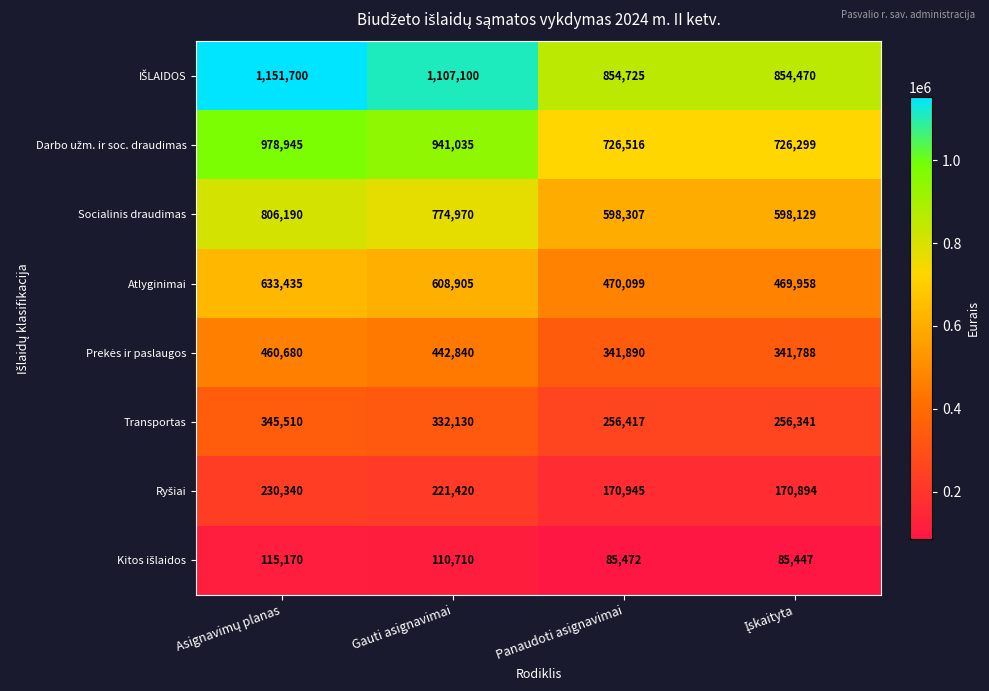

The value of Socialinis draudimas at Panaudoti asignavimai is 598307. True or false?

True